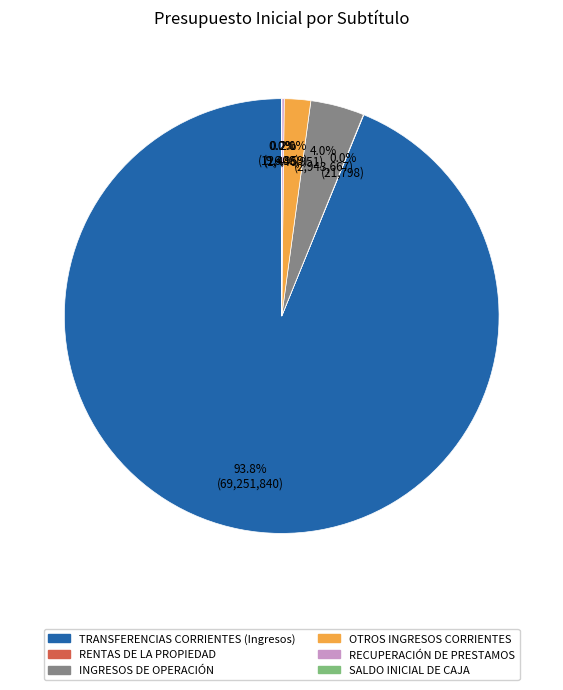

What is the ratio of the value at INGRESOS DE OPERACIÓN to the value at OTROS INGRESOS CORRIENTES?

2.0